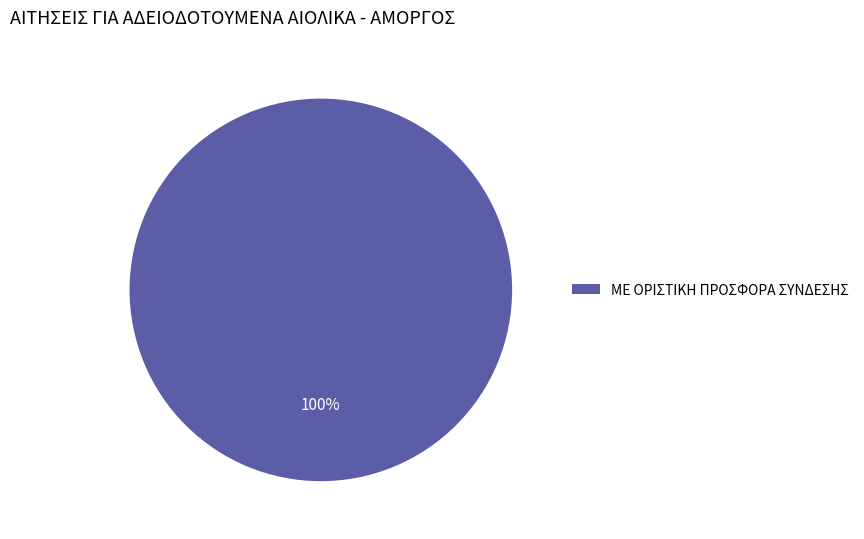

What percentage is the ΜΕ ΟΡΙΣΤΙΚΗ ΠΡΟΣΦΟΡΑ ΣΥΝΔΕΣΗΣ slice, to the nearest percent?

100%